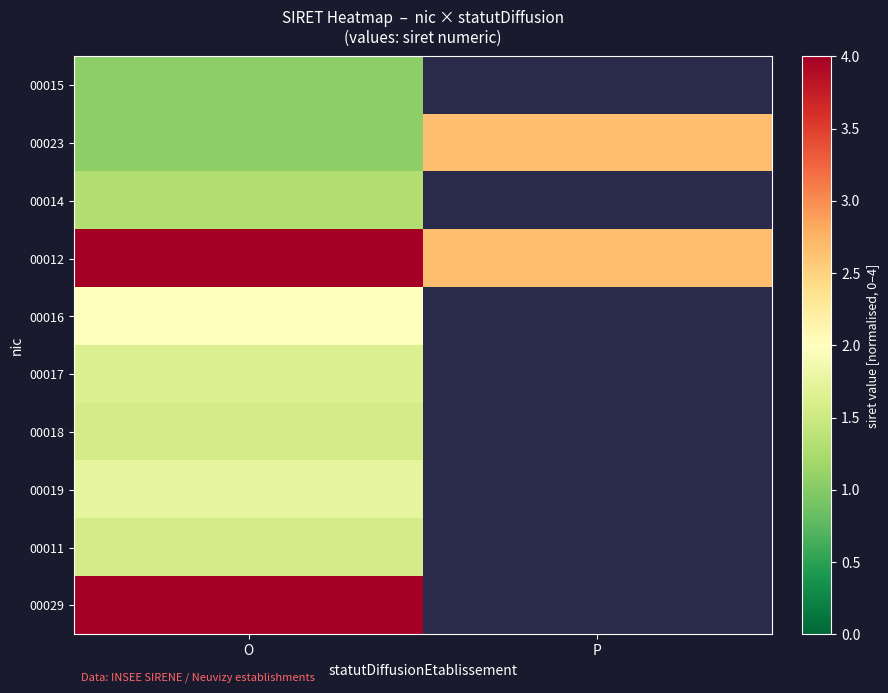

Is the value of 00011 at O greater than the value of 00017 at O?

No